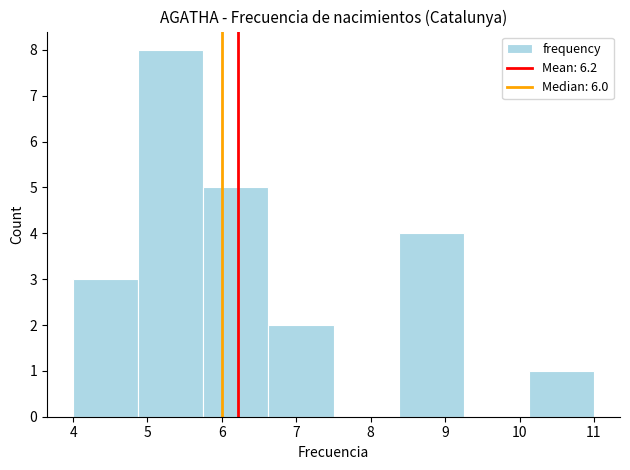

Reading left to right, list every bar in this chart as the range it spans on the x-axis followed by its height. Neither the bar edges nor the heights are printed on the chart, so give them approximately, as read against the axes.

4.0 to 4.9: 3
4.9 to 5.8: 8
5.8 to 6.6: 5
6.6 to 7.5: 2
7.5 to 8.4: 0
8.4 to 9.3: 4
9.3 to 10.1: 0
10.1 to 11.0: 1